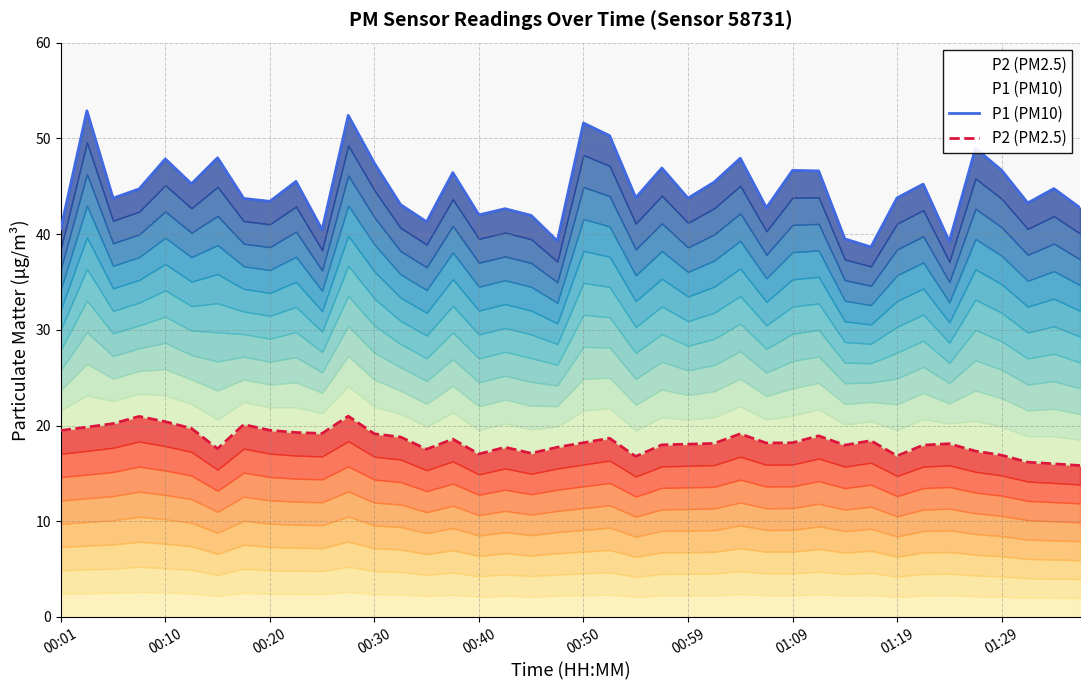

At how many categories does at least one series exceed 16?

40